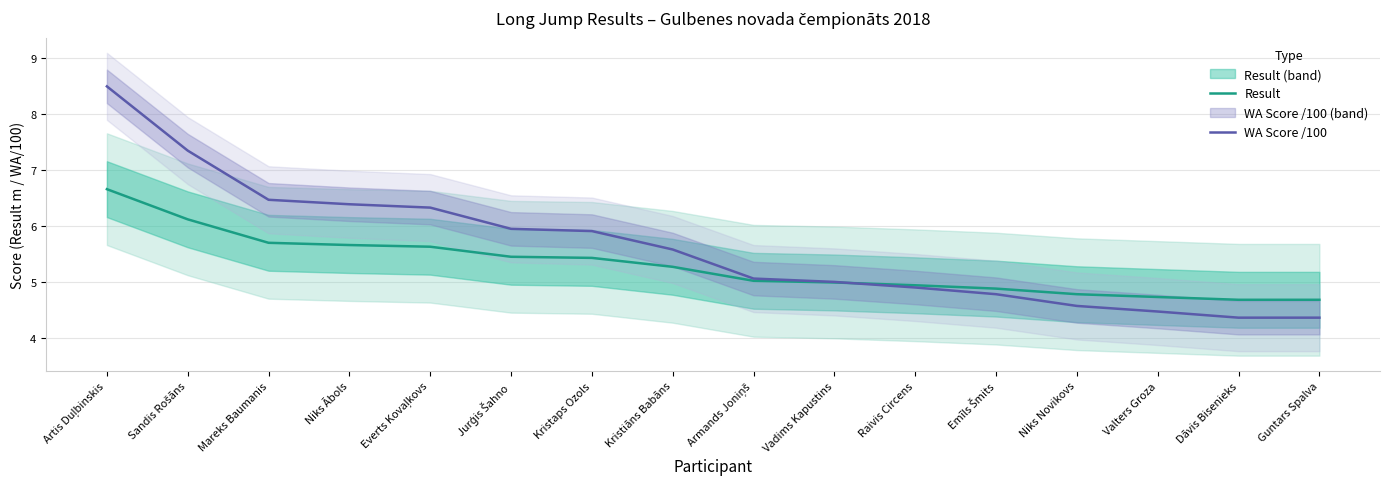

What are all the series names shown in the legend?

Result, WA Score /100